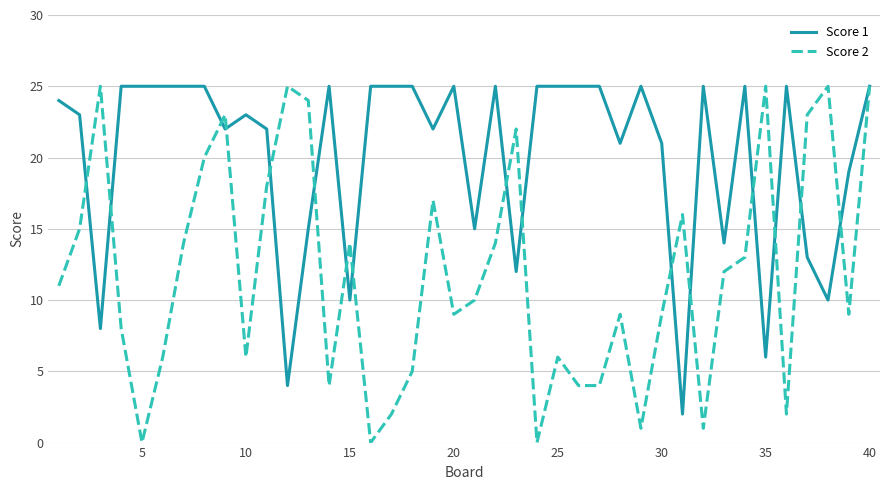

What are all the series names shown in the legend?

Score 1, Score 2